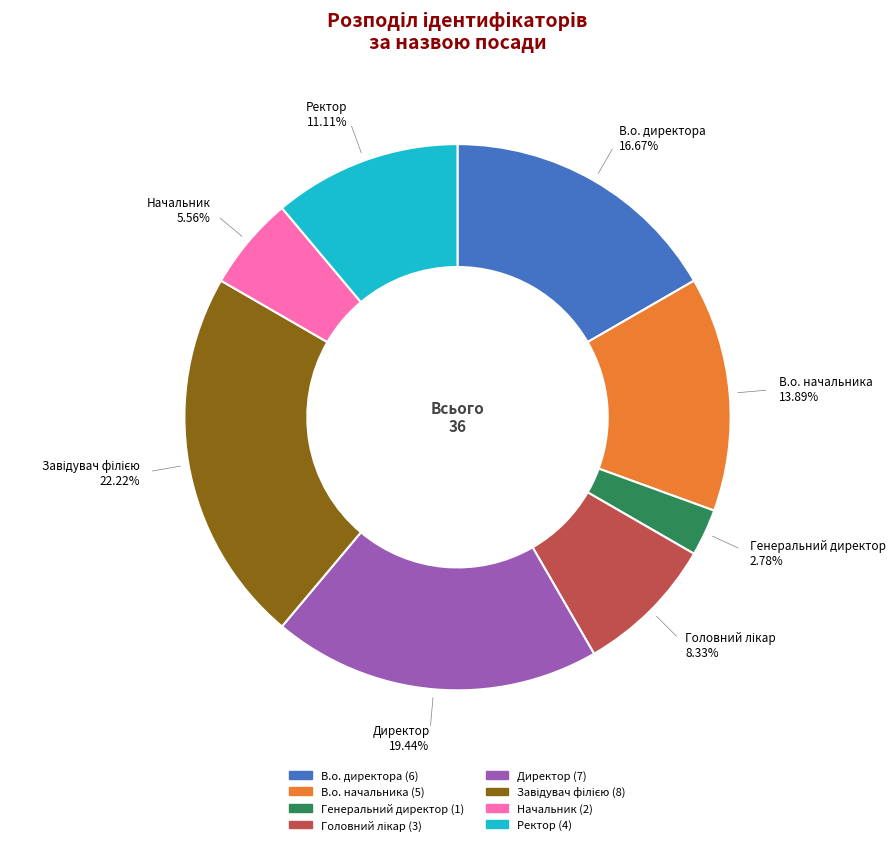

What is the ratio of the value at Начальник to the value at Генеральний директор?

2.0